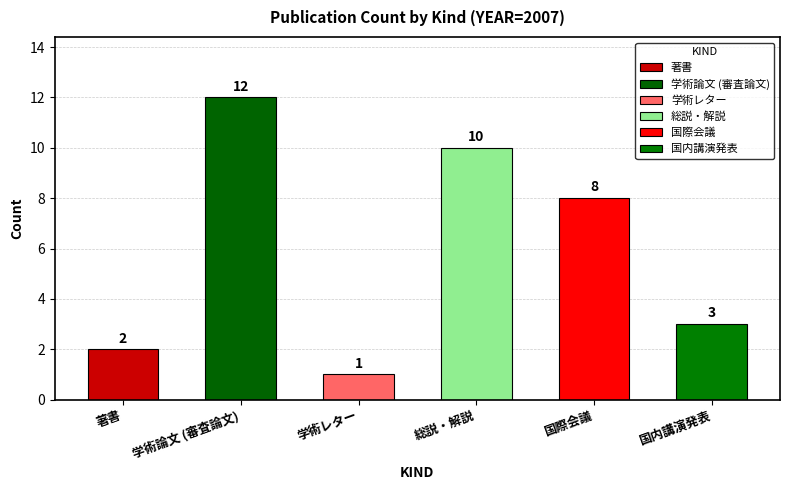

Count the number of data series in this chart.

1